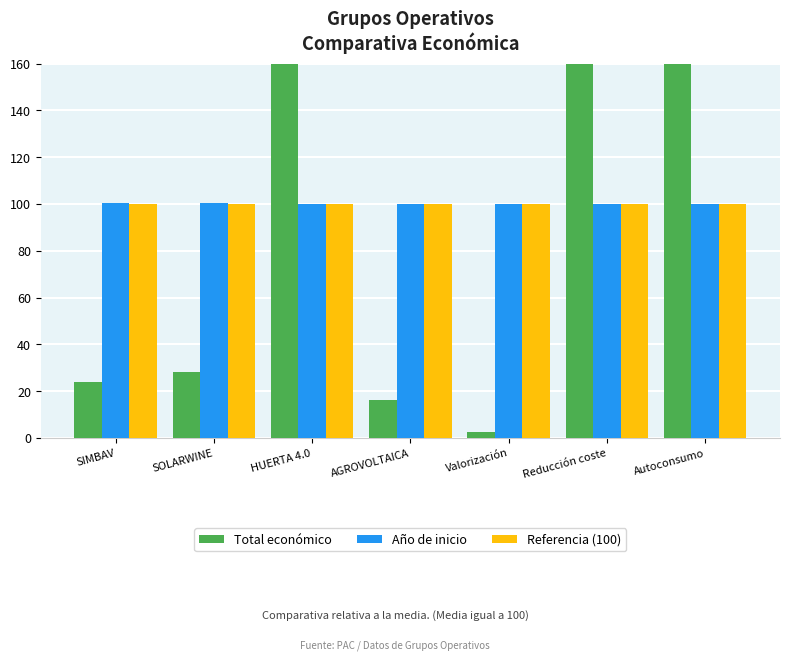

Between AGROVOLTAICA and Autoconsumo, which is larger?

Autoconsumo